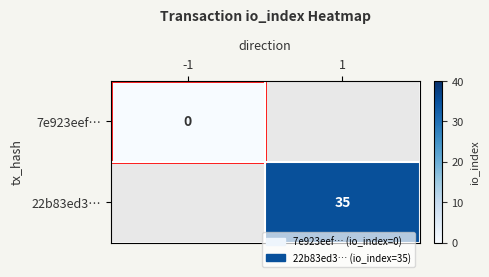

Is it true that 22b83ed3… equals 58 at 1?

False